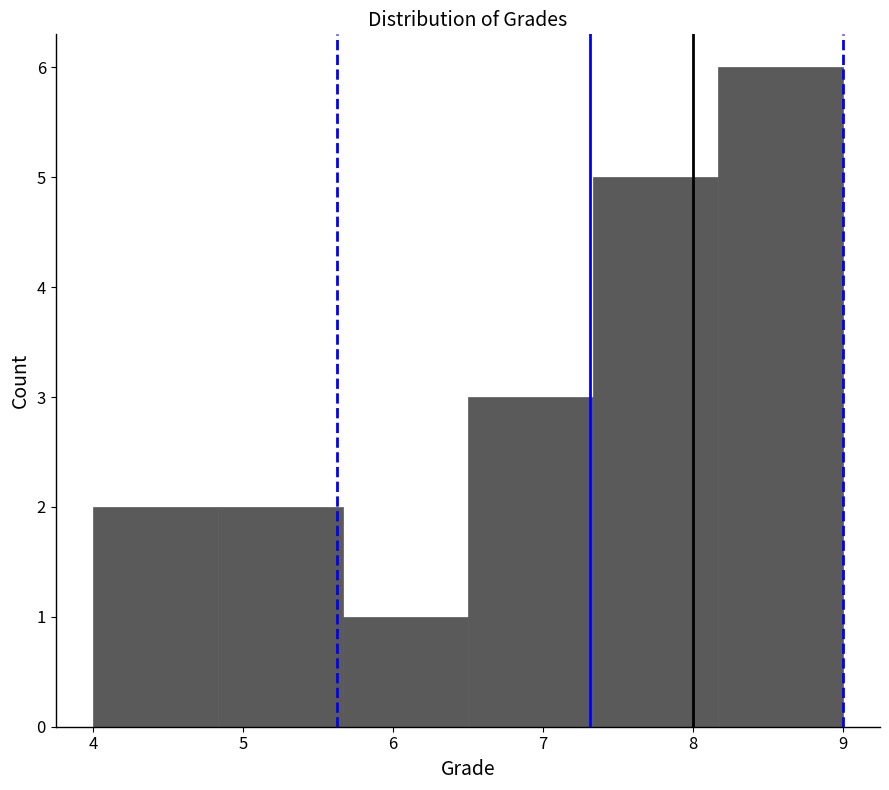

Reading left to right, list every bar in this chart as the range it spans on the x-axis followed by its height. Neither the bar edges nor the heights are printed on the chart, so give them approximately, as read against the axes.

4.0 to 4.8: 2
4.8 to 5.7: 2
5.7 to 6.5: 1
6.5 to 7.3: 3
7.3 to 8.2: 5
8.2 to 9.0: 6